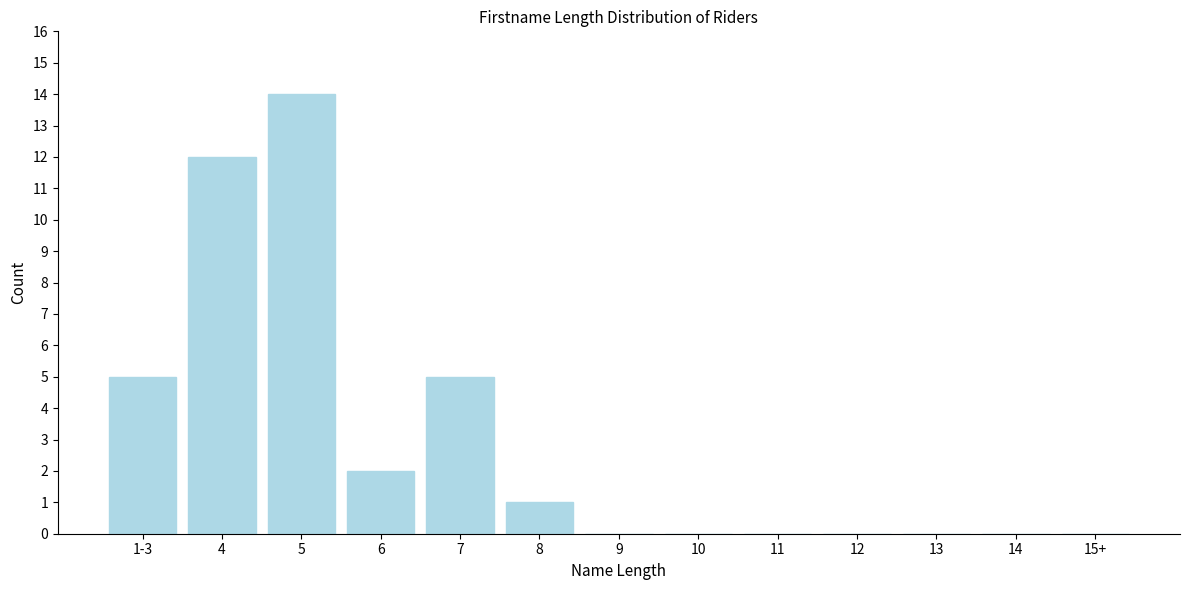

Reading left to right, what are all the values shown in this chart?

1-3=5	4=12	5=14	6=2	7=5	8=1	9=0	10=0	11=0	12=0	13=0	14=0	15+=0